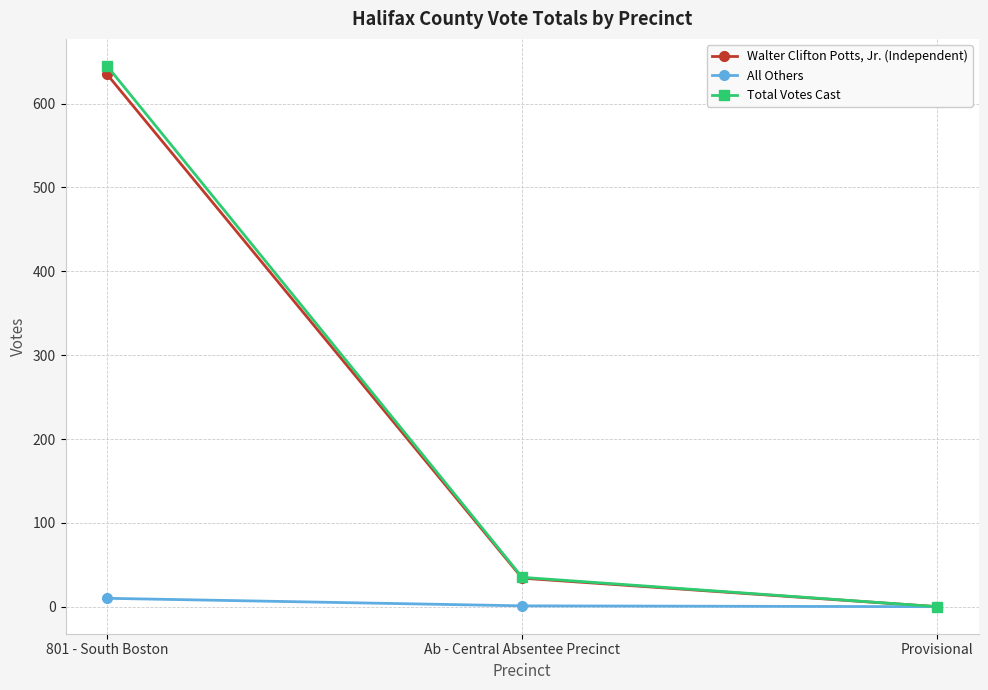

List the series in order of their peak value, lowest first.

All Others, Walter Clifton Potts, Jr. (Independent), Total Votes Cast